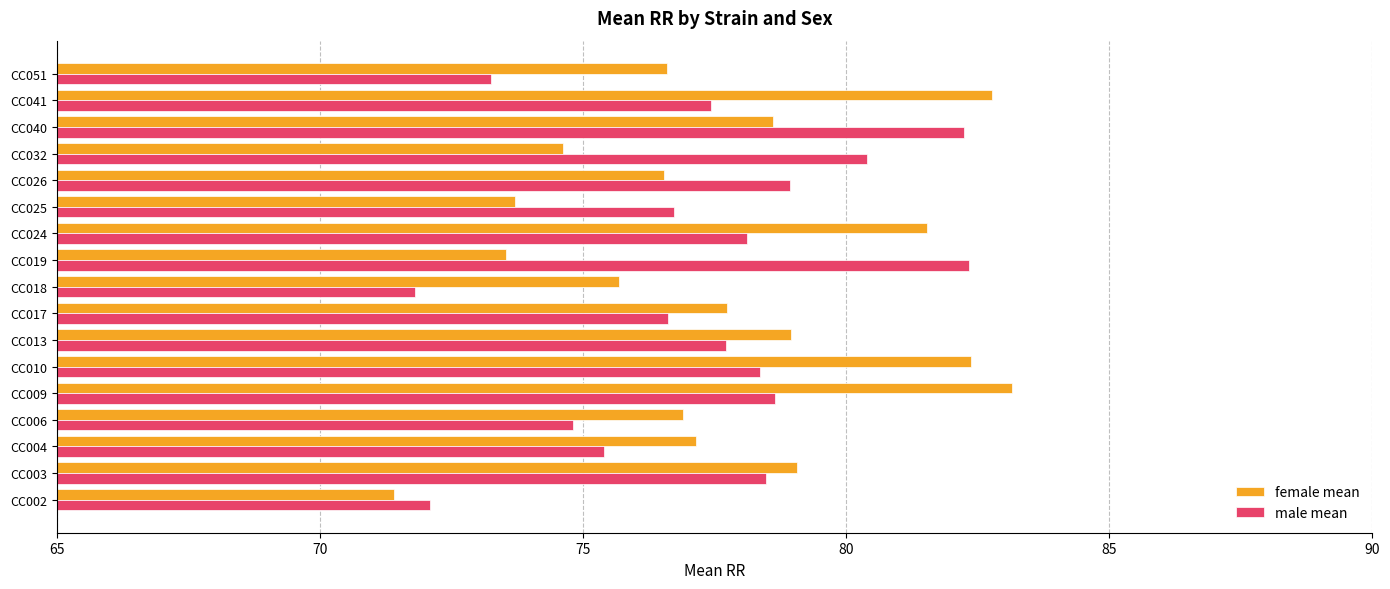

What is the total value across all series at CC009?

161.8